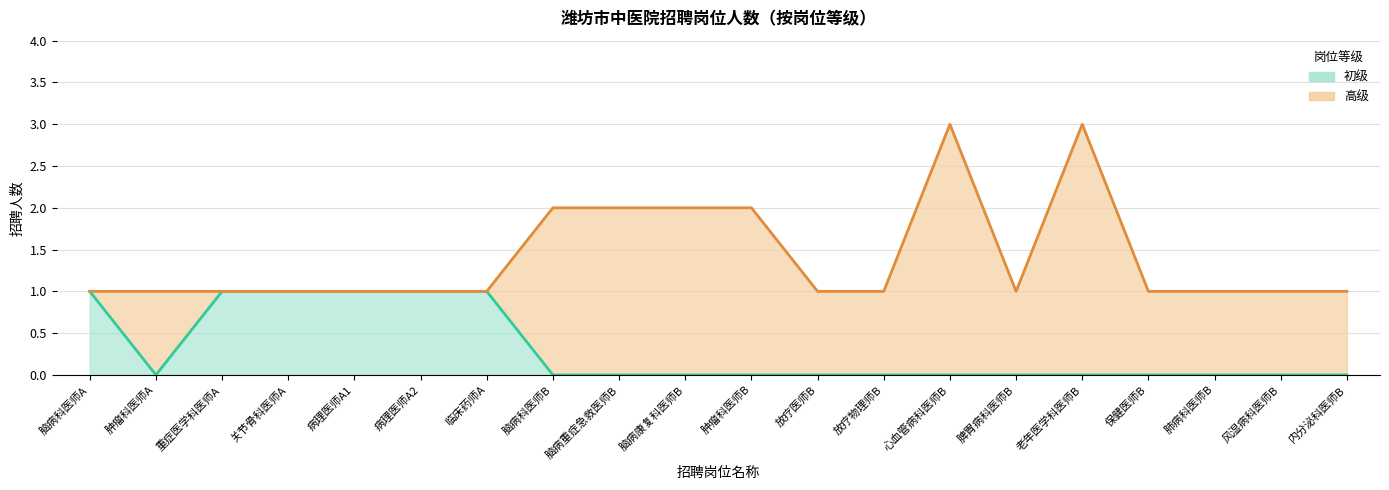

Reading left to right, extract all data points from this chart.

1	0	1	1	1	1	1	0	0	0	0	0	0	0	0	0	0	0	0	0